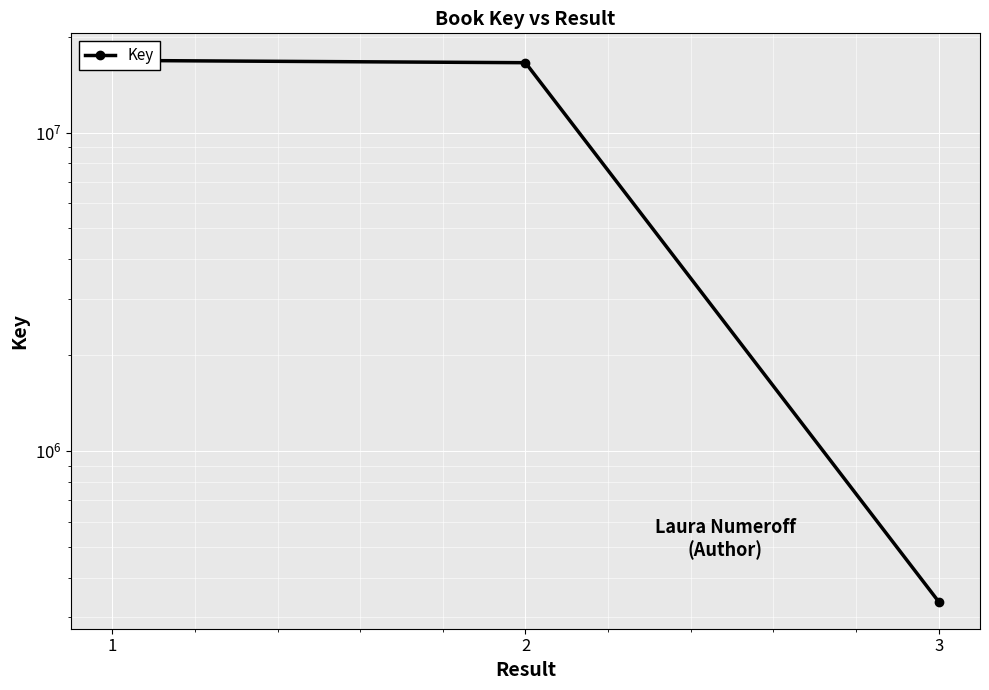

The chart shows a value of 336231 at 3. True or false?

True